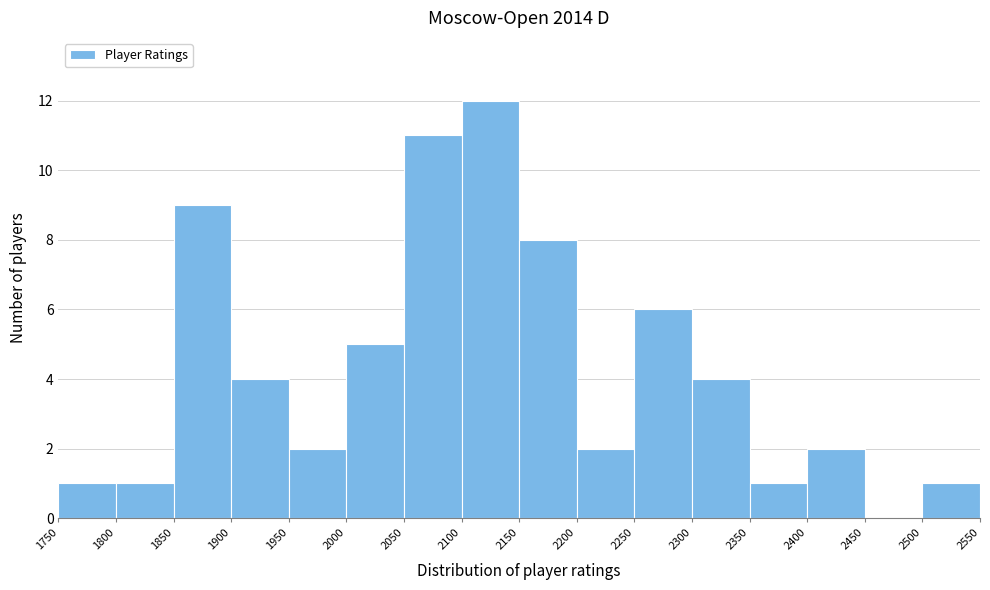

Which range on the x-axis has the tallest bar?

2100 to 2150